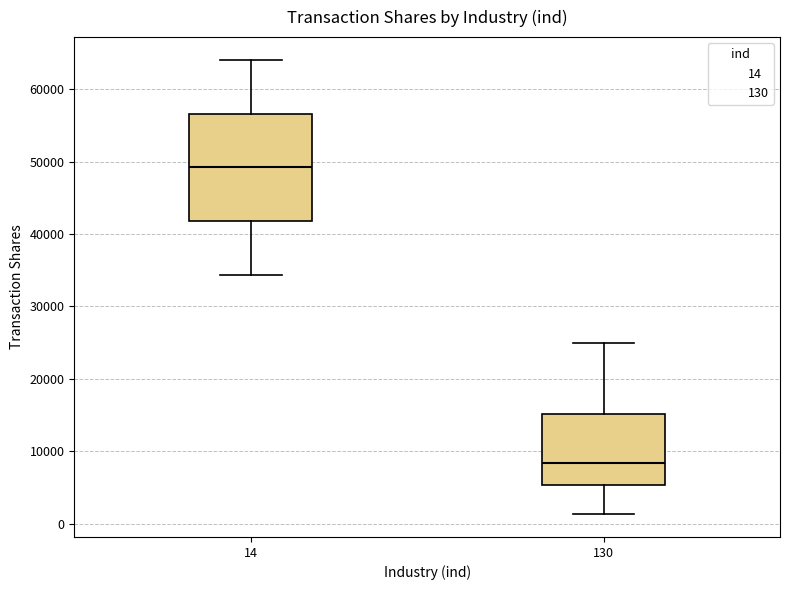

Comparing the boxes themselves (not the whiskers), which one is the tallest?

14